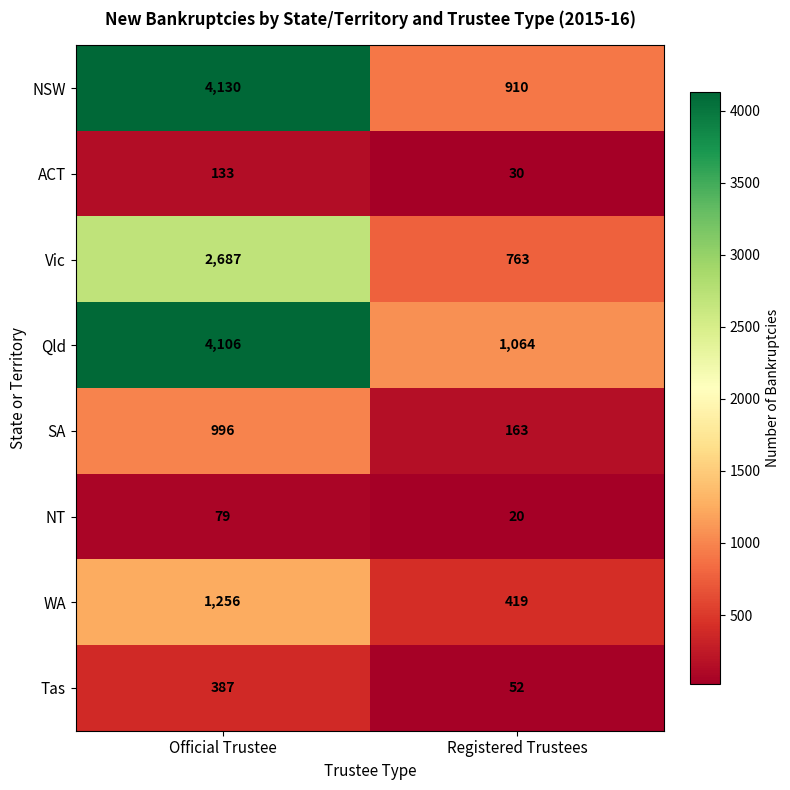

At which label does Vic reach its minimum?

Registered Trustees